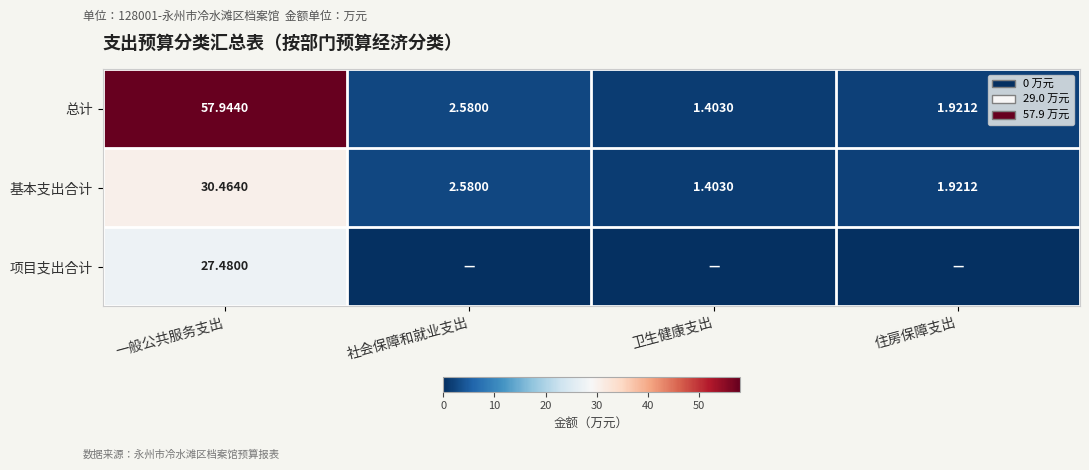

Is the value of 基本支出合计 at 社会保障和就业支出 greater than the value of 项目支出合计 at 一般公共服务支出?

No